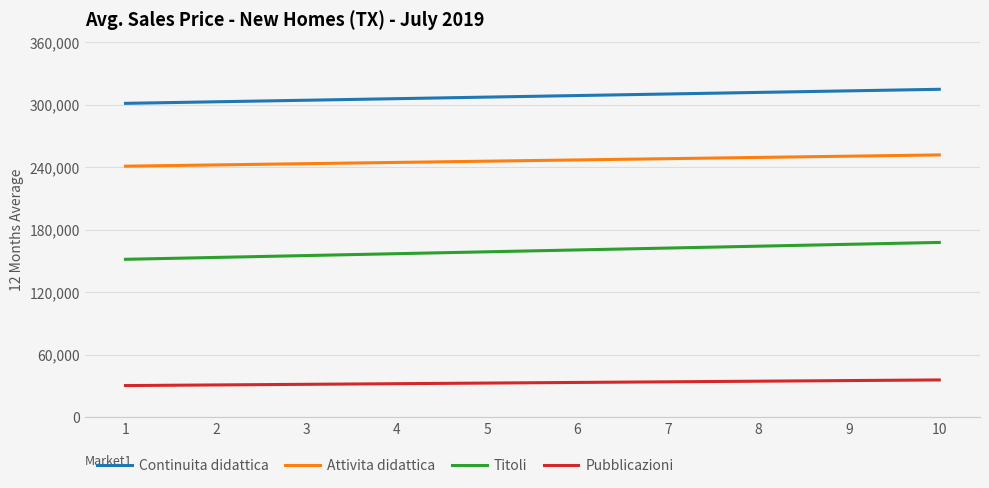

Count the Pubblicazioni values in the range 1 to 2.

10